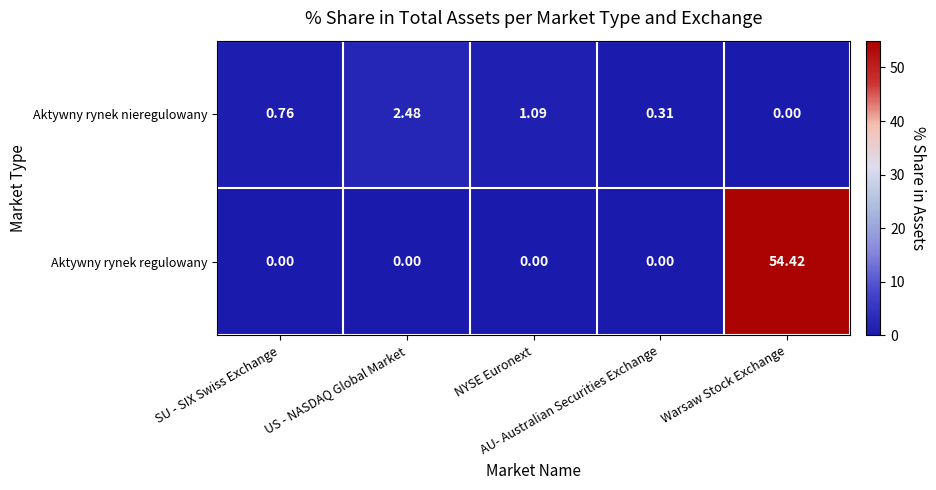

At US - NASDAQ Global Market, list the series in order from smallest to largest.

Aktywny rynek regulowany, Aktywny rynek nieregulowany